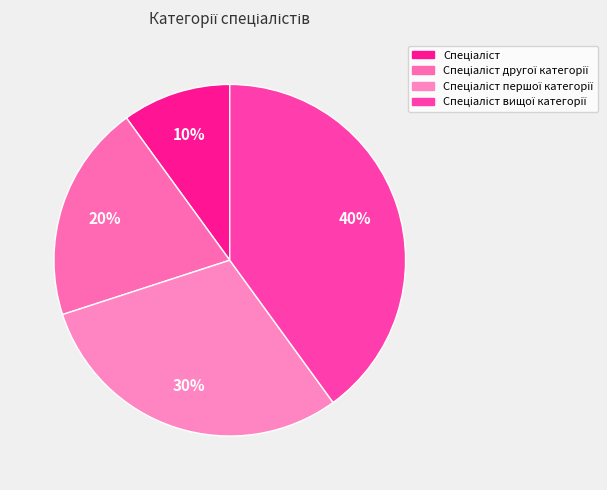

The Спеціаліст першої категорії slice represents 30% of the pie. True or false?

True